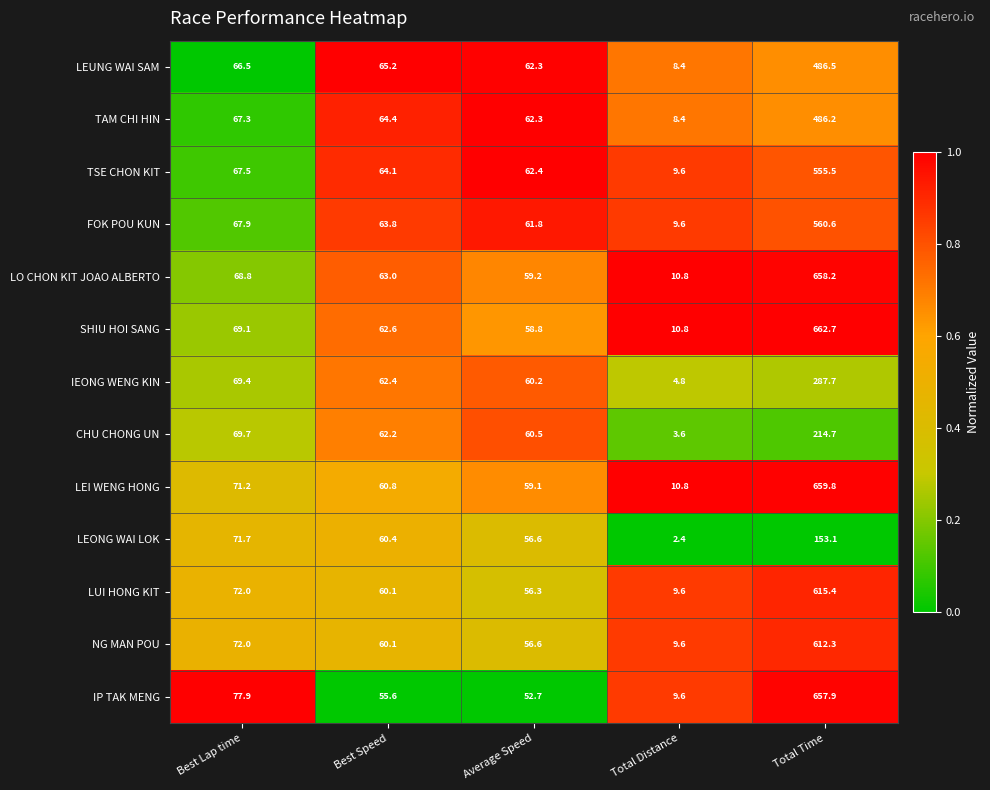

Where does the FOK POU KUN series first go above 63?

Best Lap time